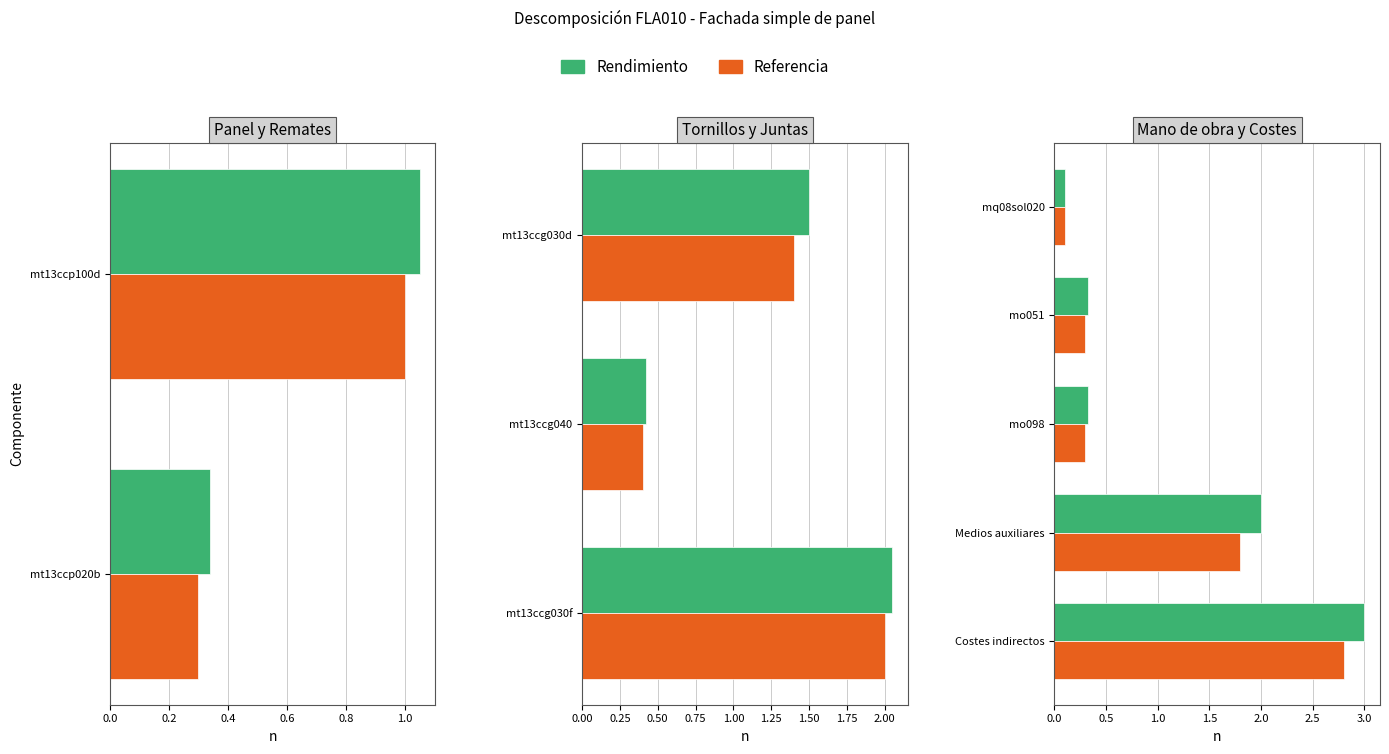

At how many categories does at least one series exceed 1?

2